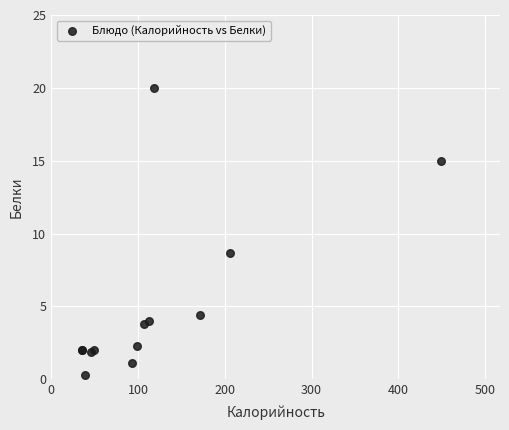

What Y value in the scatter plot is closest to 10?

8.6